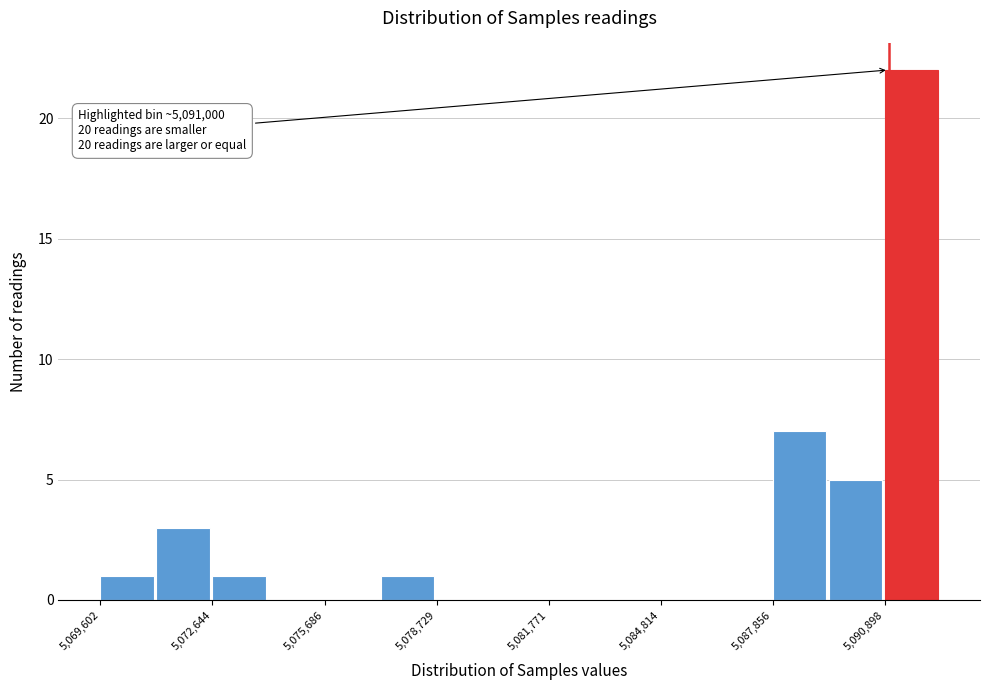

Read against the x-axis, roughly where is the centre of the tallest bar?

5091500